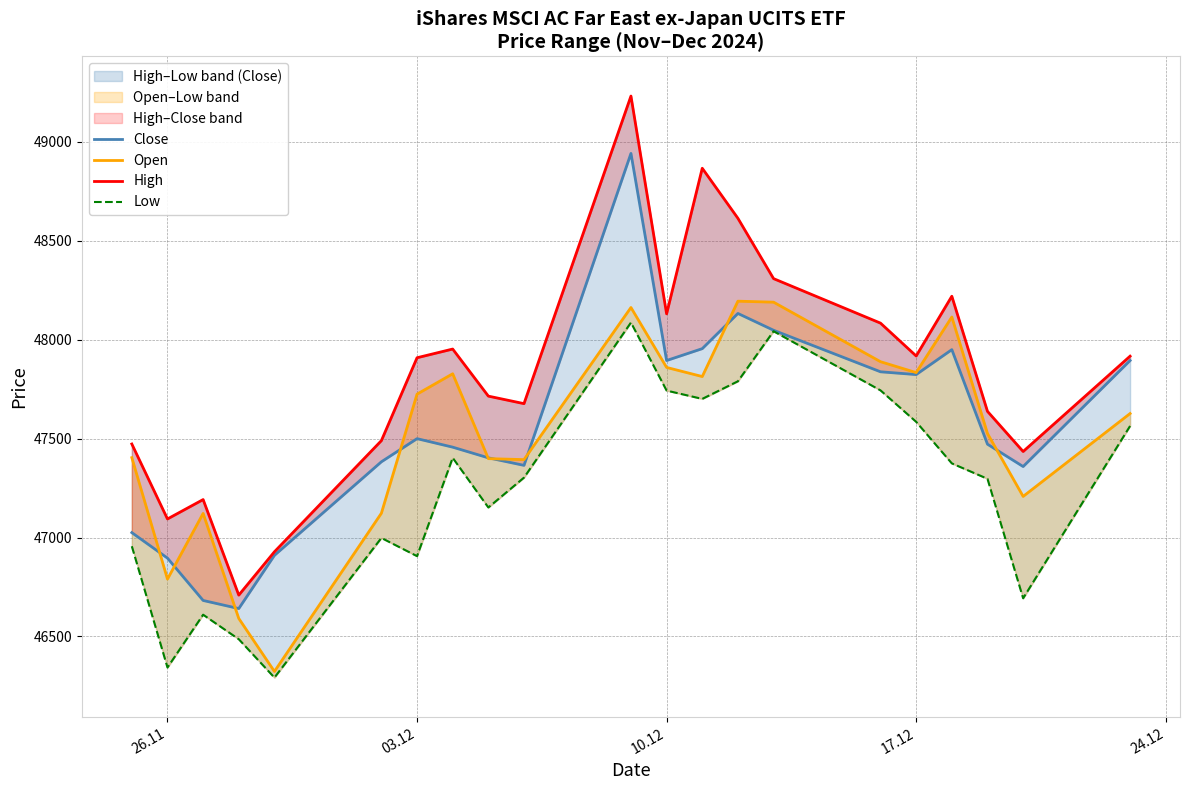

True or false: High and Low intersect in this chart.

False